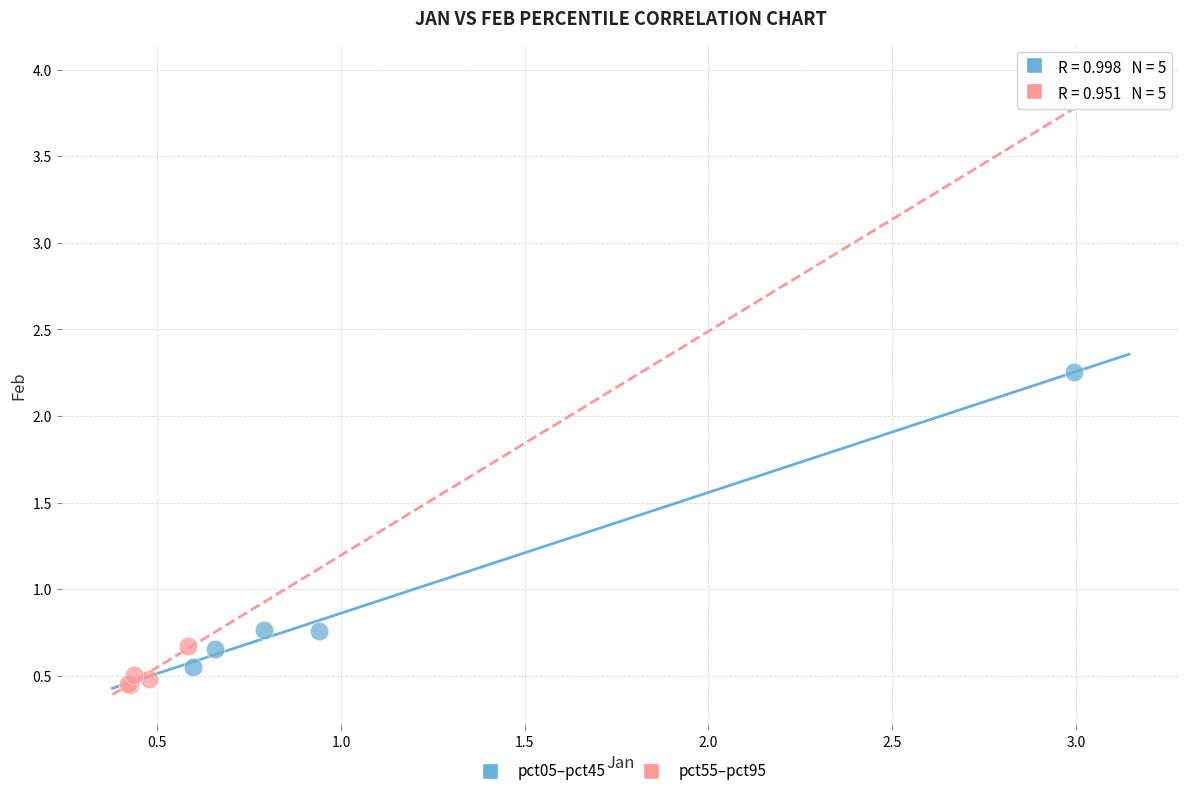

Which series contains the highest Y value?

pct05–pct45